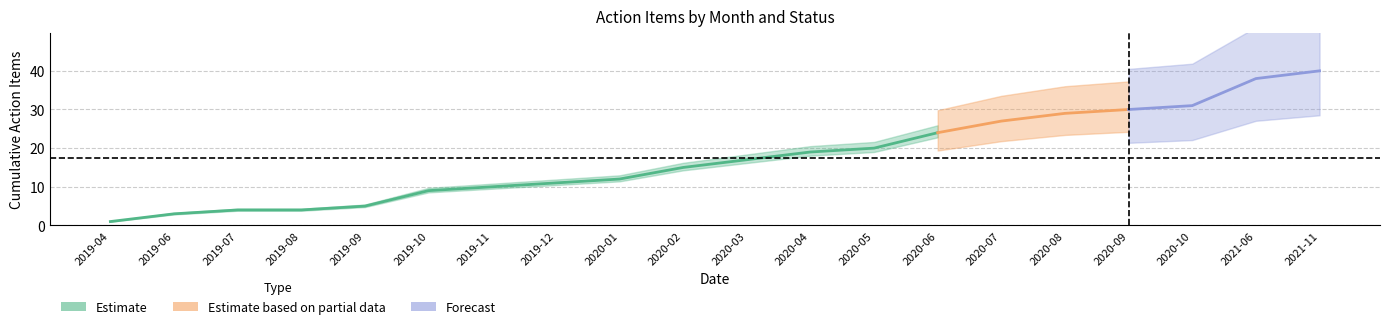

At how many categories does at least one series exceed 3?

17